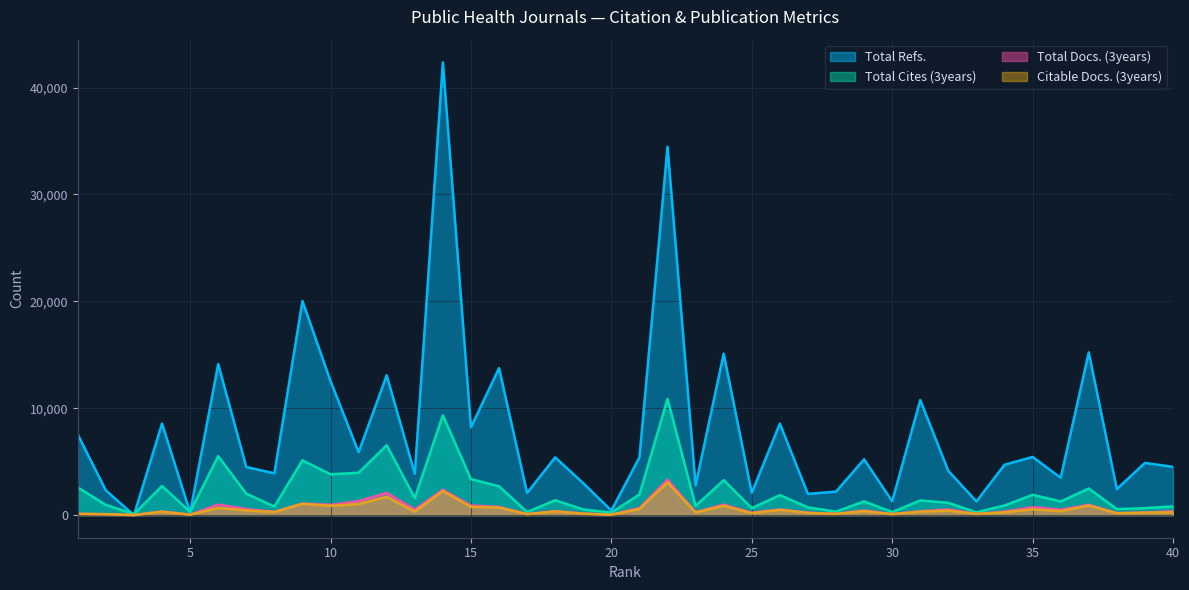

Reading left to right, what are all the values shown in this chart?

Total Refs.: 1=7542	2=2312	3=0	4=8569	5=242	6=14128	7=4501	8=3910	9=20041	10=12545	11=5885	12=13086	13=3876	14=42369	15=8213	16=13756	17=2073	18=5403	19=2986	20=426	21=5400	22=34468	23=2791	24=15103	25=2085	26=8561	27=1981	28=2202	29=5219	30=1303	31=10767	32=4135	33=1283	34=4712	35=5442	36=3497	37=15224	38=2439	39=4884	40=4515
Total Cites (3years): 1=2589	2=951	3=104	4=2717	5=301	6=5517	7=2009	8=801	9=5126	10=3821	11=3959	12=6542	13=1601	14=9345	15=3367	16=2699	17=287	18=1391	19=528	20=233	21=1923	22=10879	23=855	24=3271	25=651	26=1869	27=720	28=323	29=1289	30=283	31=1370	32=1147	33=264	34=897	35=1896	36=1277	37=2484	38=563	39=648	40=816
Total Docs. (3years): 1=118	2=85	3=7	4=341	5=40	6=986	7=562	8=301	9=1089	10=960	11=1305	12=2079	13=521	14=2373	15=898	16=765	17=94	18=381	19=140	20=42	21=666	22=3324	23=276	24=988	25=219	26=534	27=221	28=120	29=431	30=95	31=358	32=531	33=113	34=324	35=741	36=503	37=965	38=186	39=239	40=358
Citable Docs. (3years): 1=114	2=83	3=7	4=318	5=40	6=675	7=434	8=282	9=1060	10=864	11=1032	12=1710	13=324	14=2250	15=765	16=708	17=90	18=341	19=134	20=41	21=571	22=3057	23=243	24=872	25=176	26=491	27=205	28=112	29=373	30=90	31=319	32=417	33=108	34=261	35=543	36=359	37=898	38=174	39=229	40=261